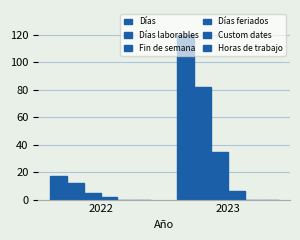

Reading left to right, extract all data points from this chart.

Días: 17	120
Días laborables: 12	82
Fin de semana: 5	35
Días feriados: 2	6
Custom dates: 0	0
Horas de trabajo: 0	0